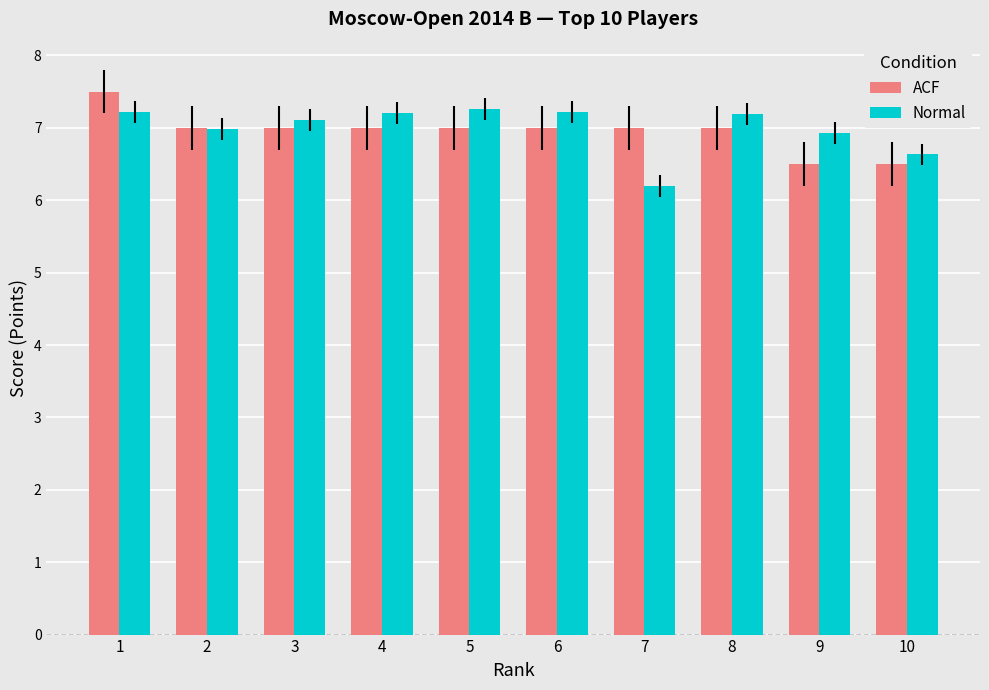

What is the average value of the Normal series?

7.0